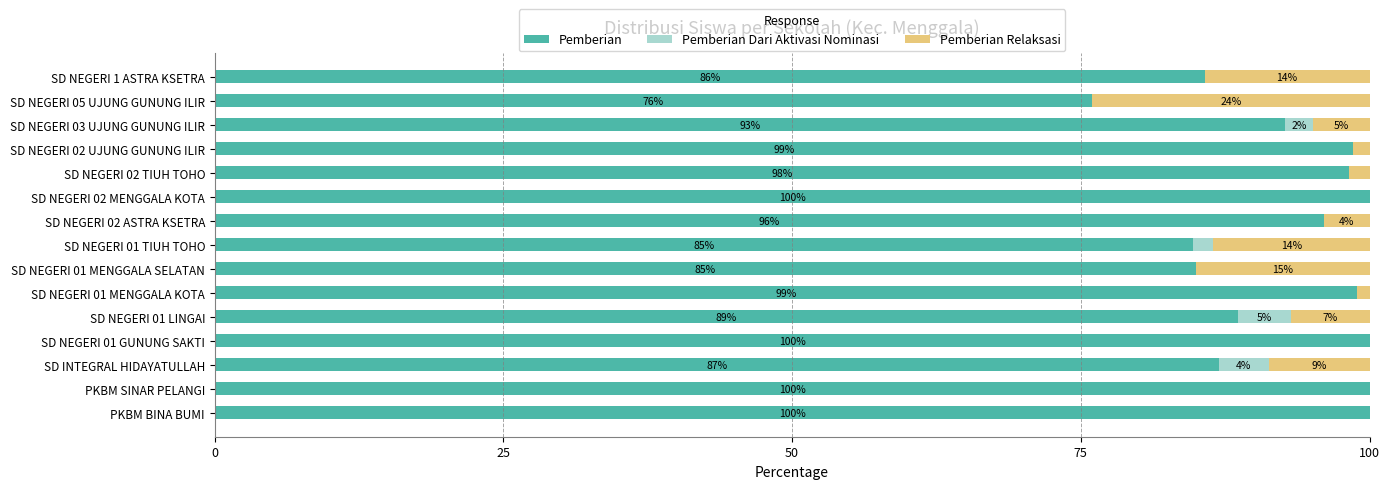

What is the total value across all series at PKBM BINA BUMI?

100.0